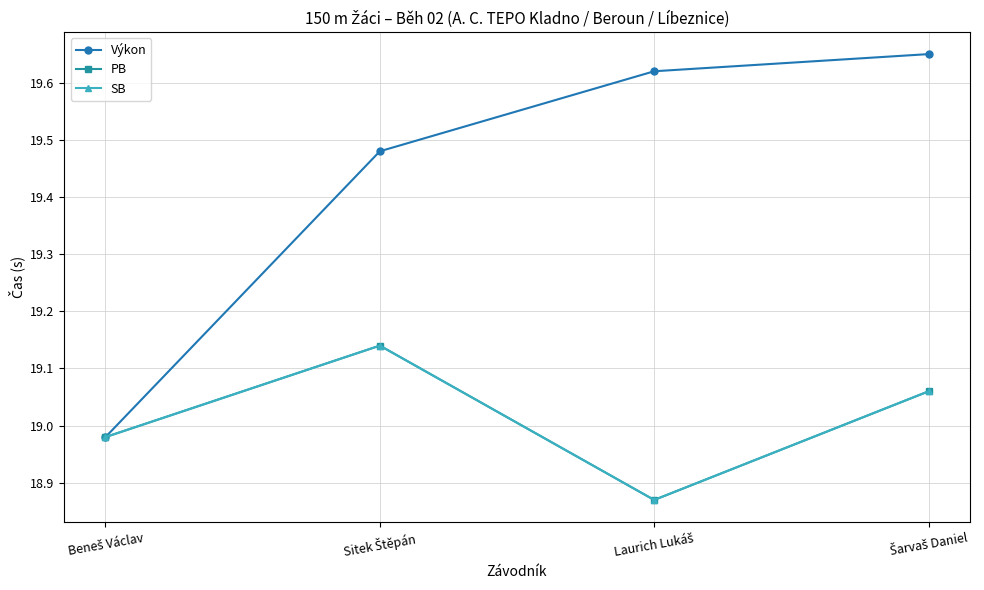

Read the PB value at Šarvaš Daniel.

19.1